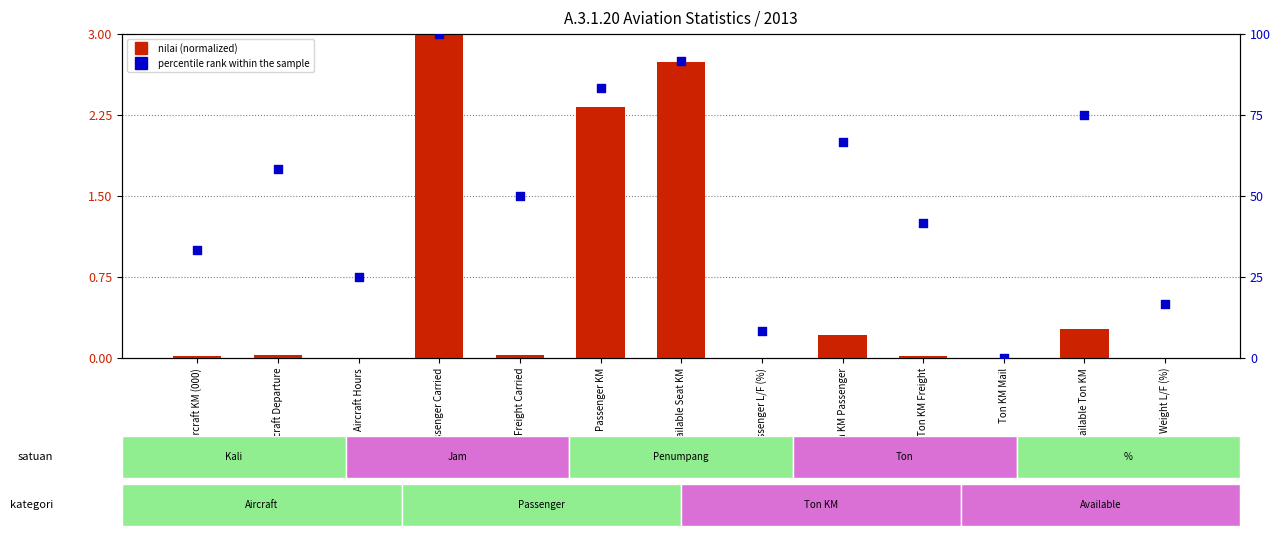

What is the total value across all series at Passenger L/F (%)?

8.3